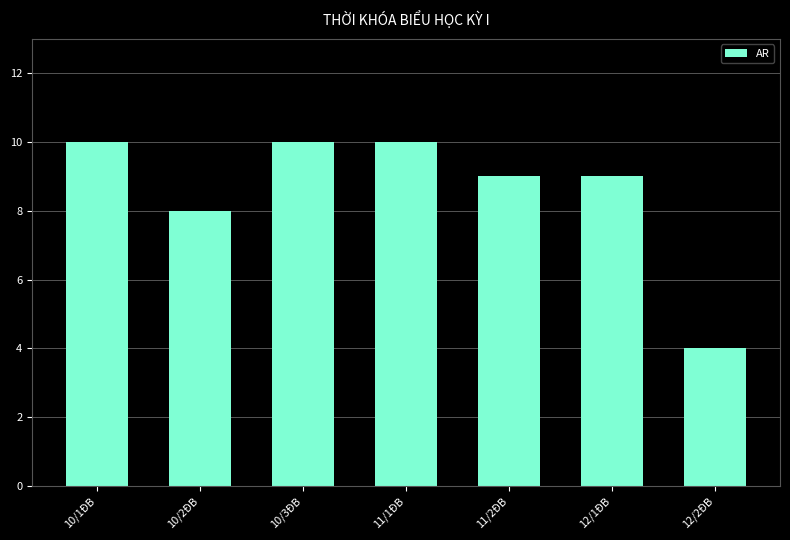

What is the smallest value displayed?

4